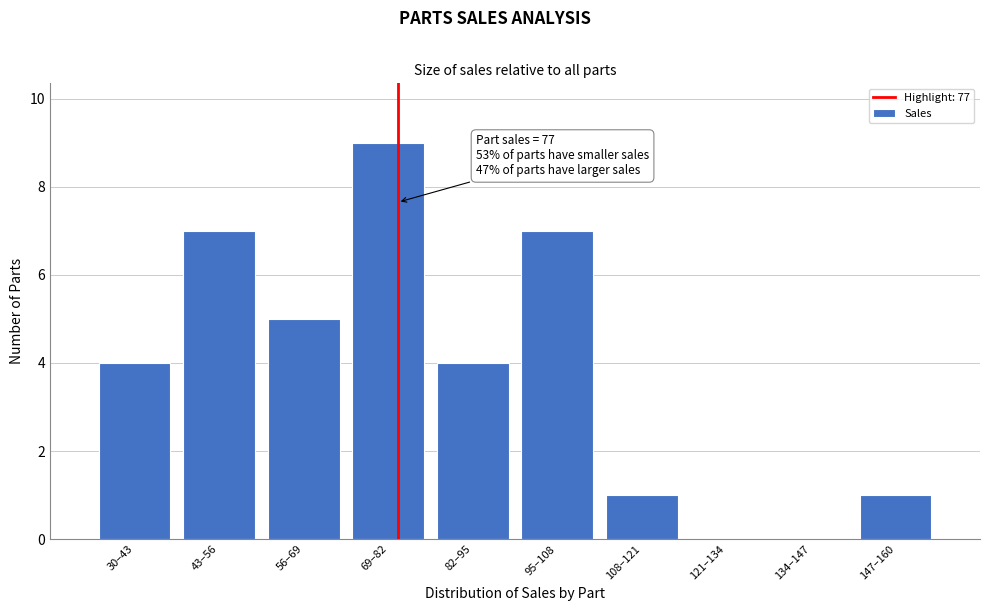

Reading right to left, extract all data points from this chart.

147–160=1	134–147=0	121–134=0	108–121=1	95–108=7	82–95=4	69–82=9	56–69=5	43–56=7	30–43=4